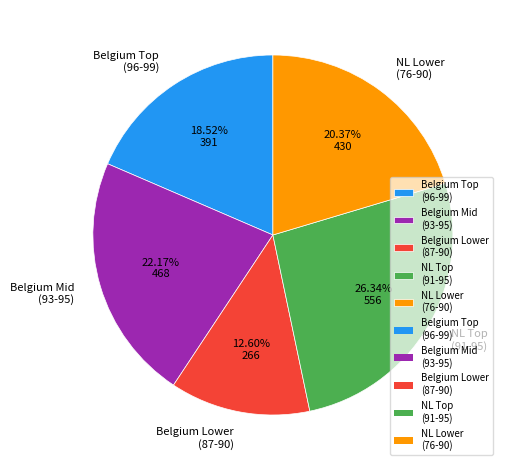

To the nearest percent, what is the difference between the largest and smallest slice percentages?

14%